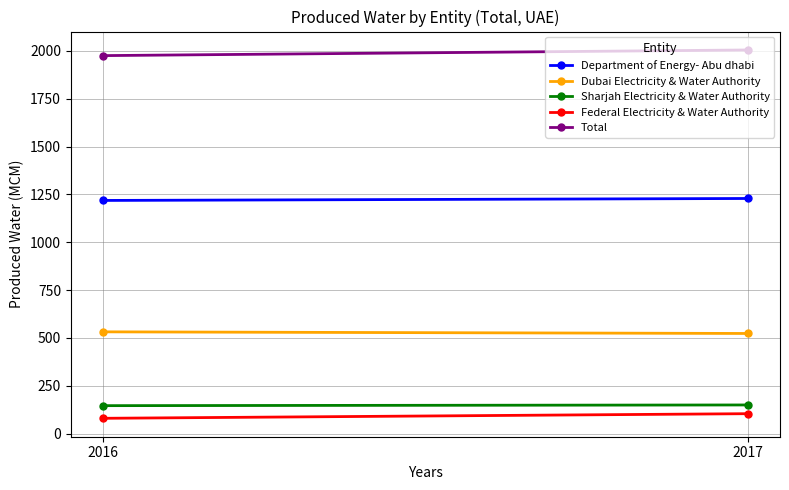

At 2017, list the series in order from smallest to largest.

Federal Electricity & Water Authority, Sharjah Electricity & Water Authority, Dubai Electricity & Water Authority, Department of Energy- Abu dhabi, Total